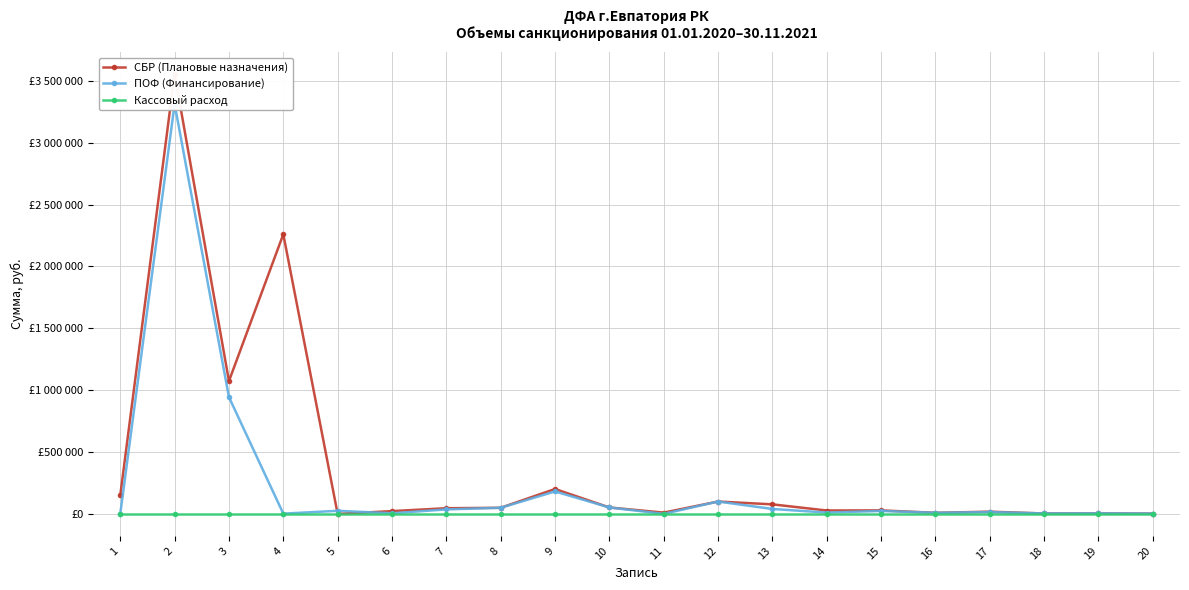

True or false: СБР (Плановые назначения) and ПОФ (Финансирование) cross at least once.

True